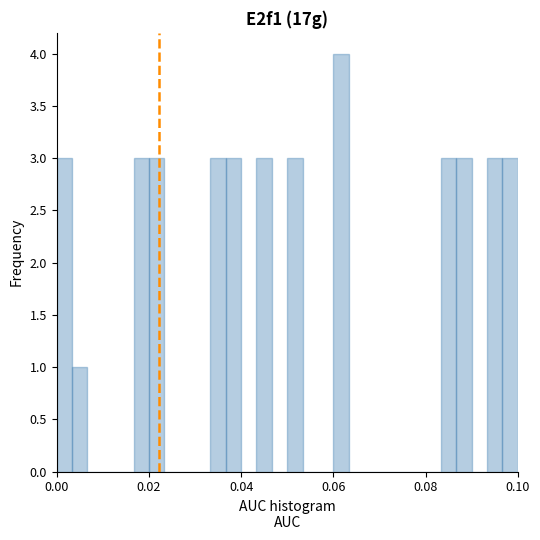

Around what value on the x-axis is the tallest bar? Give the approximate position of its centre, as read against the axis.

0.062